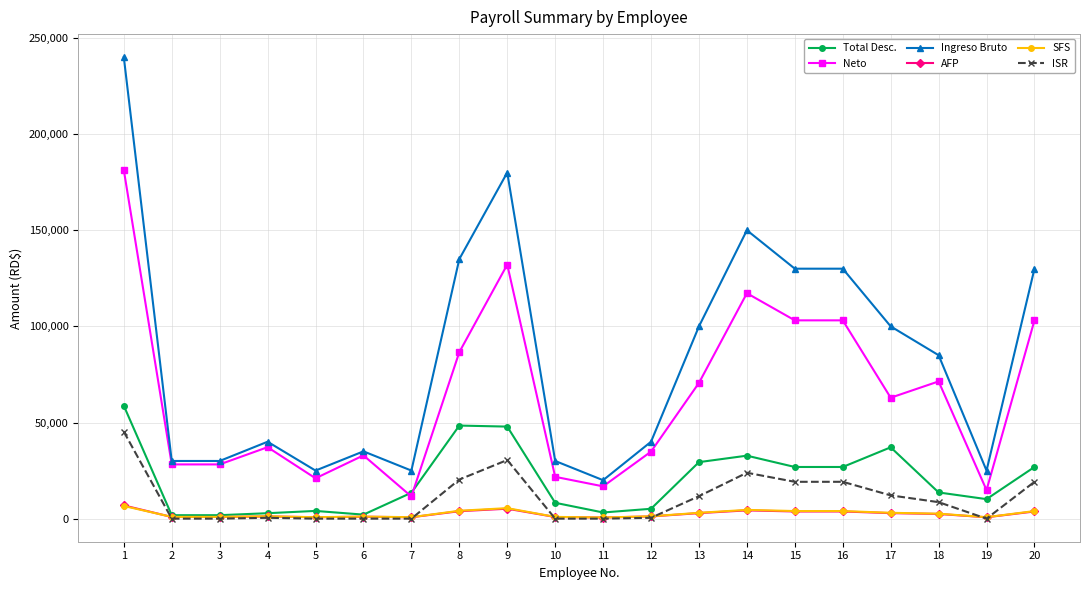

True or false: Neto and ISR cross at least once.

False